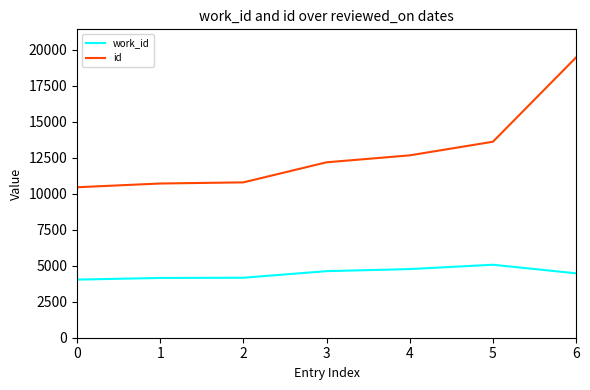

Between 4 and 6, which series saw the biggest shift?

id